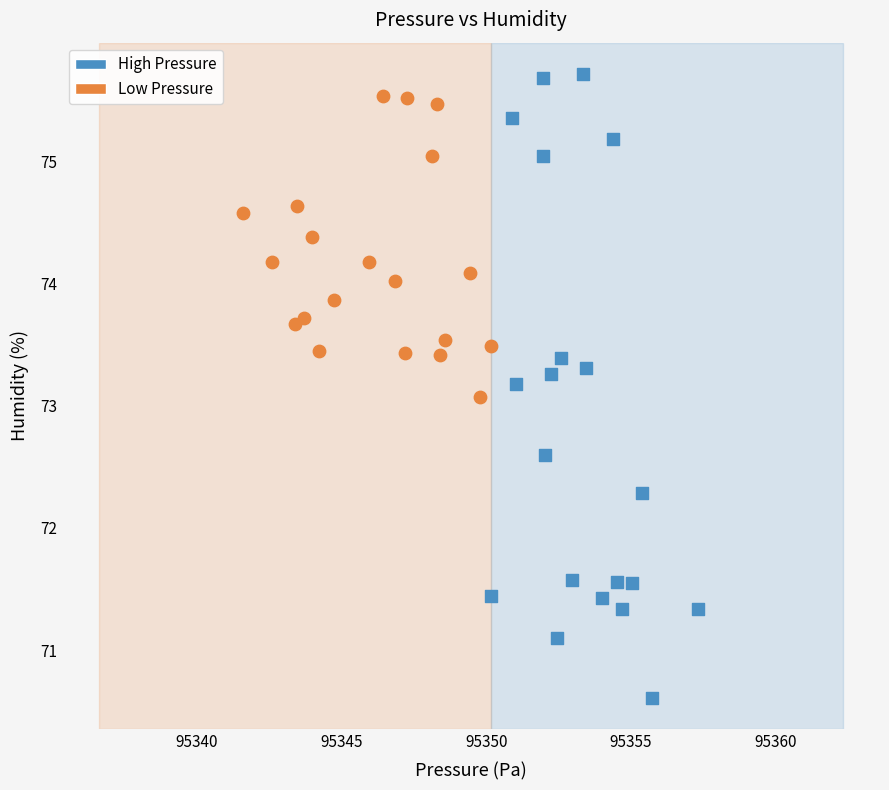

Which series contains the lowest Y value?

High Pressure